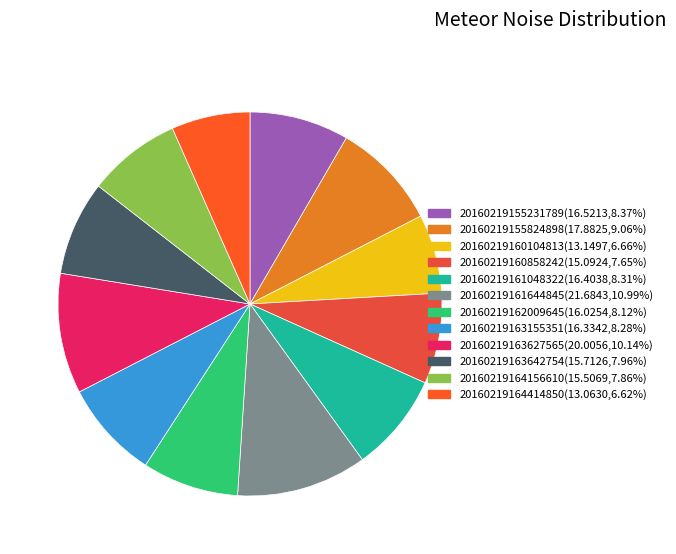

The 20160219155824898 slice represents 9% of the pie. True or false?

True